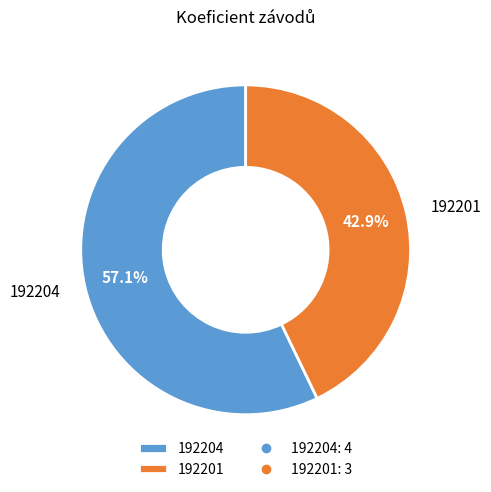

Approximately how many times larger is the value at 192204 compared to 192201?

1.3